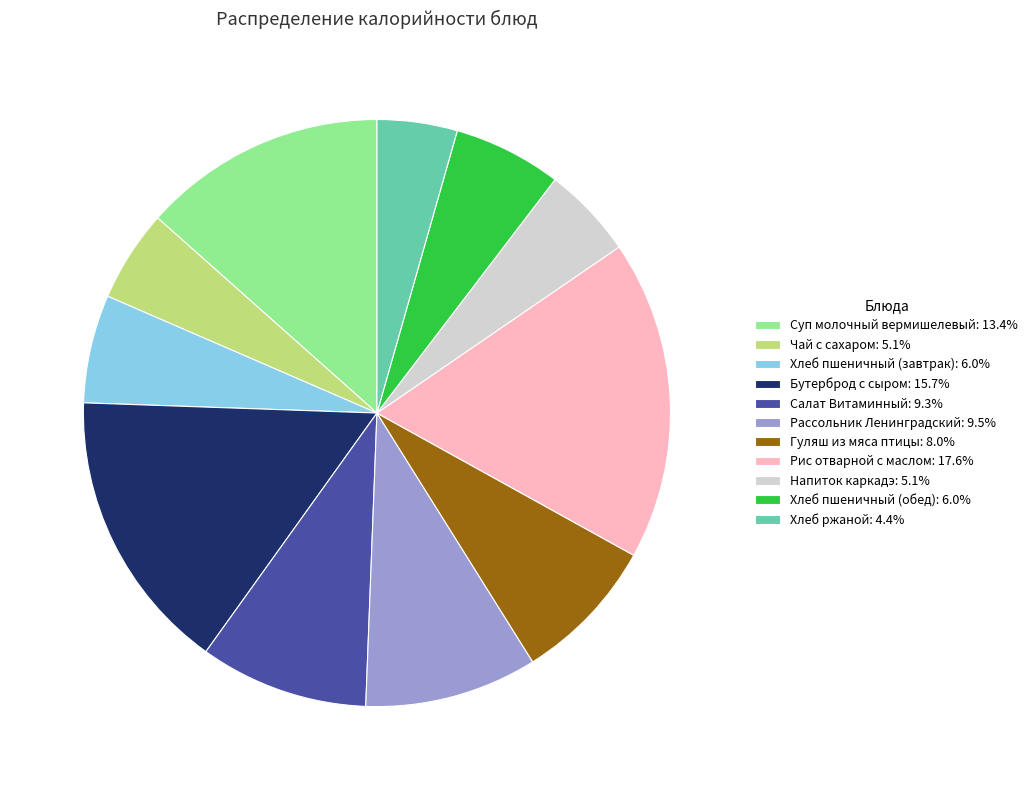

Count the number of slices in the pie.

11